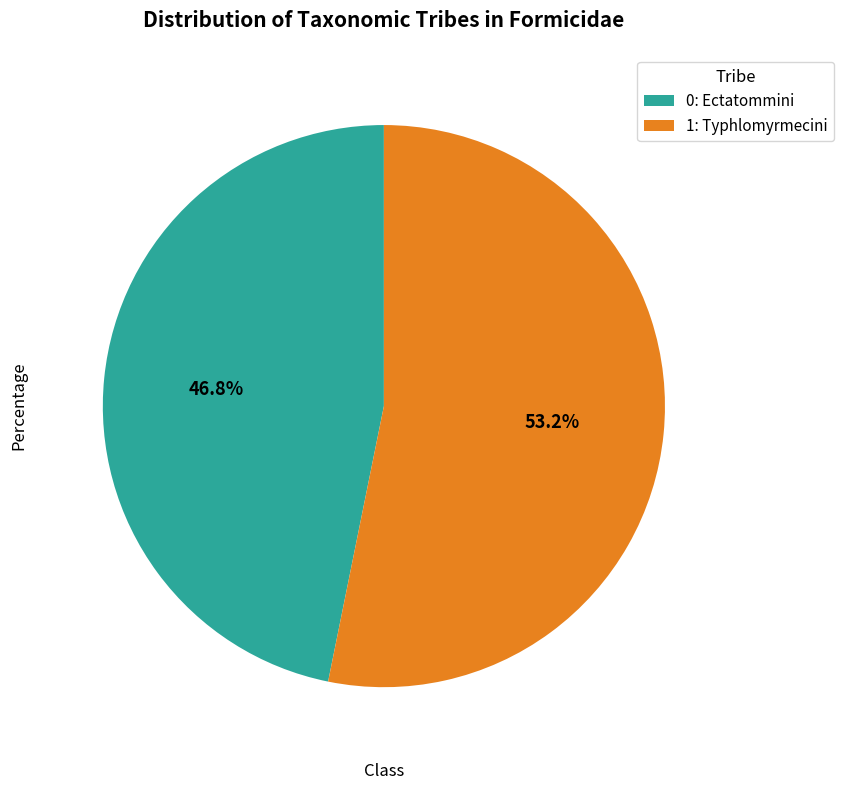

How many segments does this pie chart have?

2